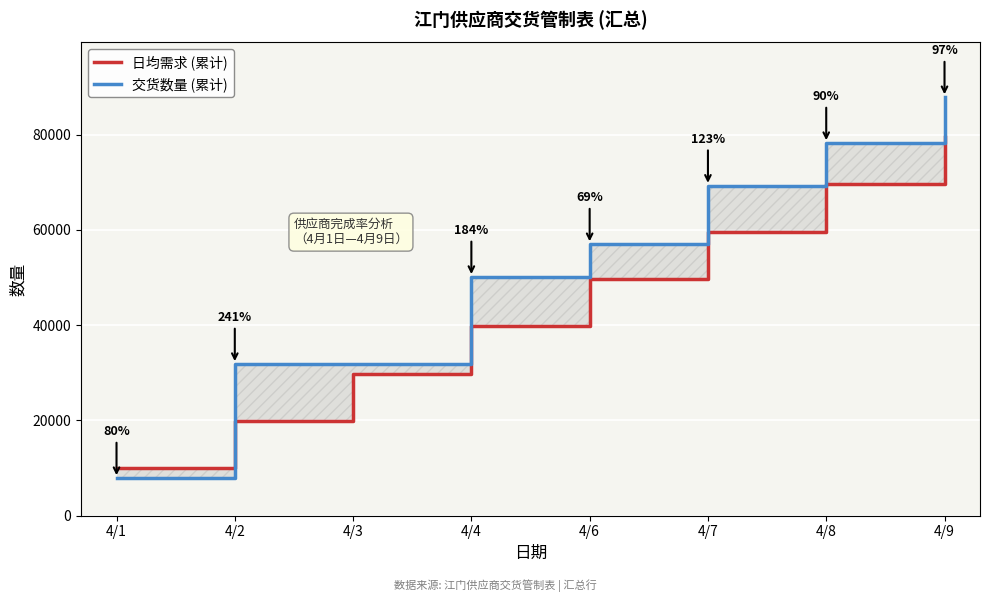

What is the lowest value of the 交货数量 (累计) series?

7908